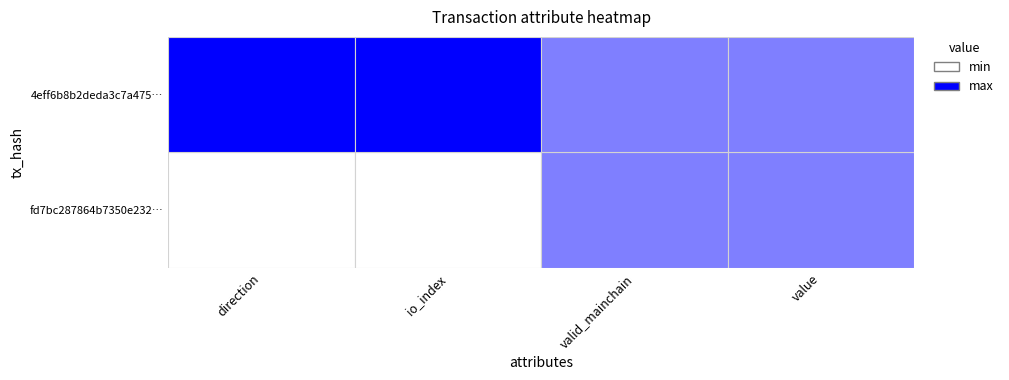

At which label does fd7bc287864b7350e23218b34935d2bbab90dbb reach its minimum?

direction